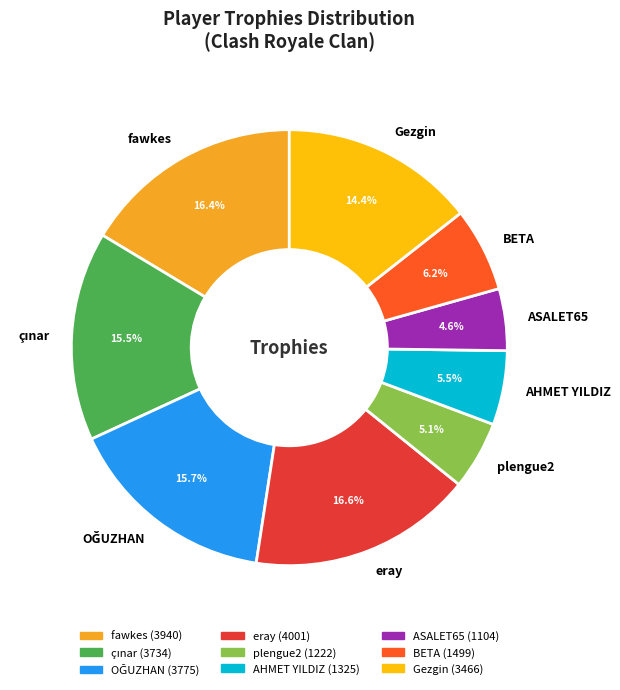

Count the number of slices in the pie.

9